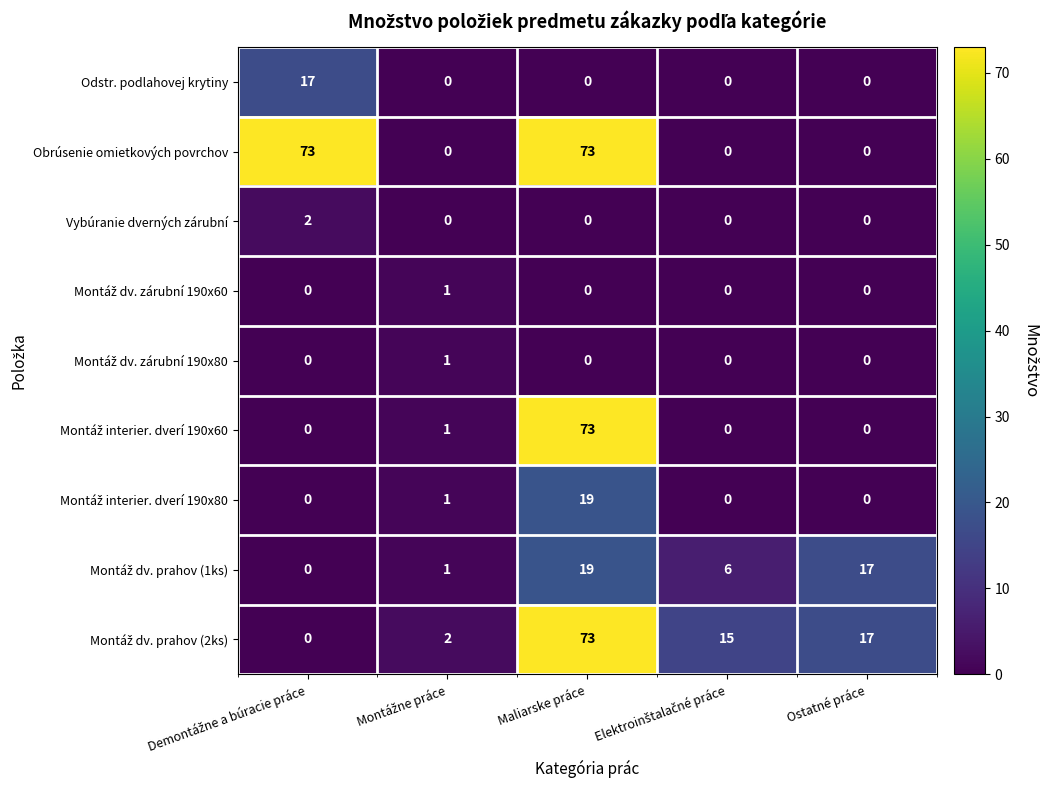

What is the maximum value shown in the chart?

73